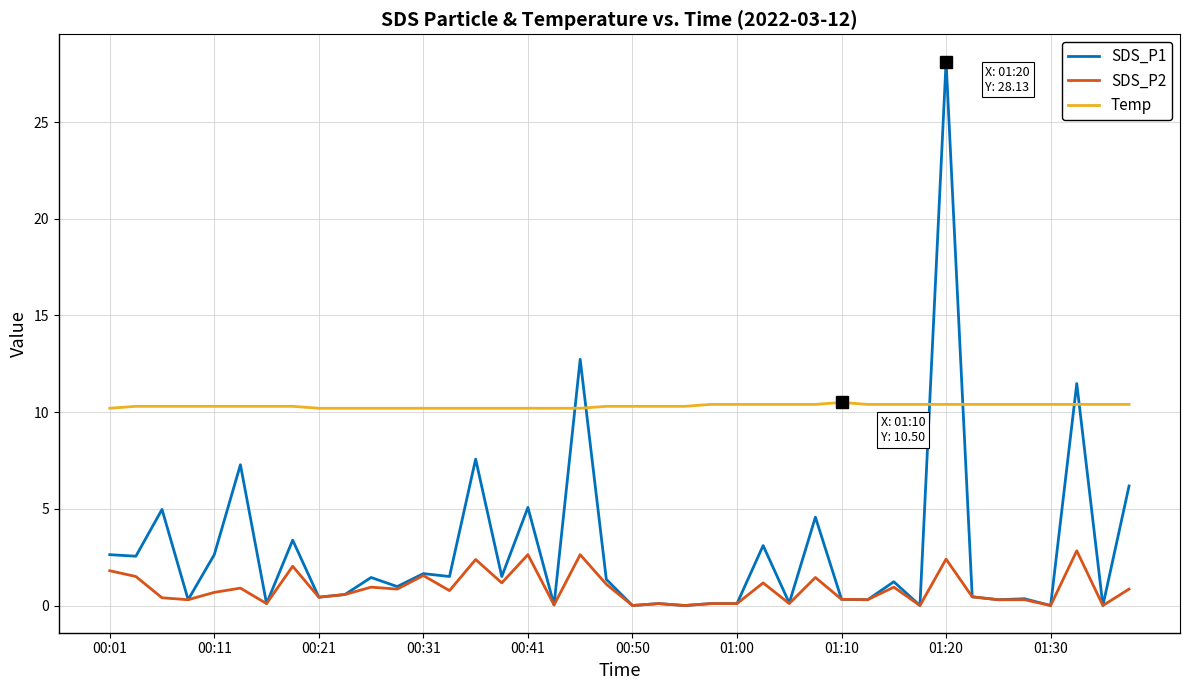

List the series in order of their overall mean, lowest first.

SDS_P2, SDS_P1, Temp